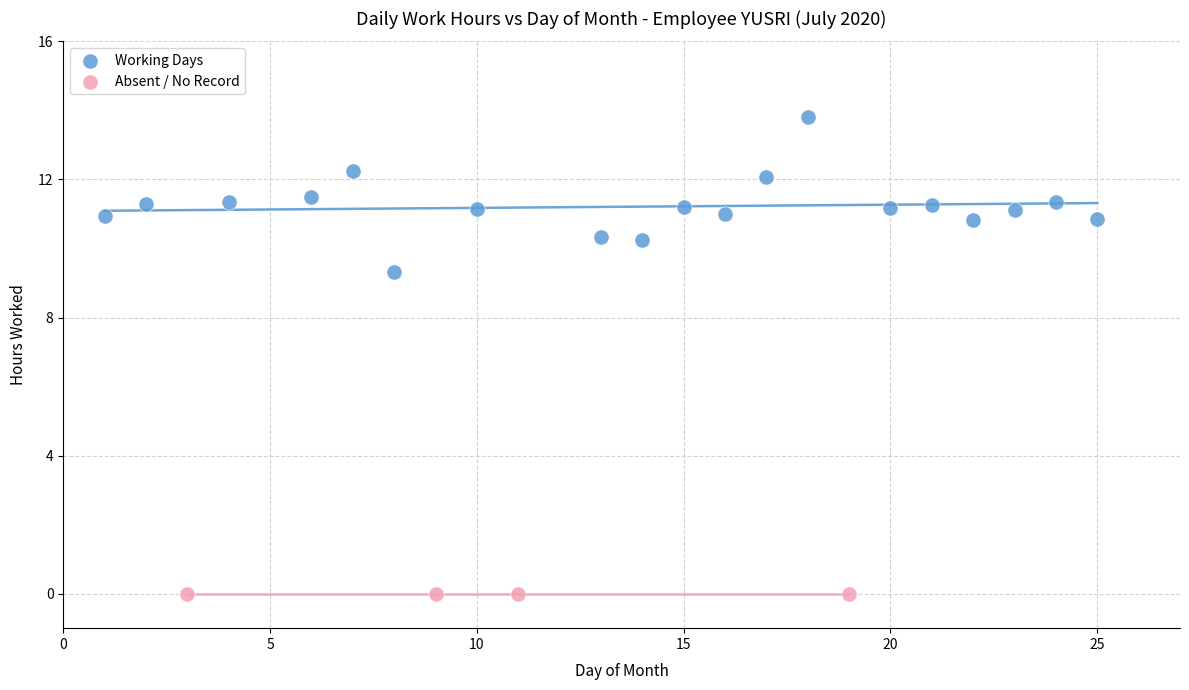

Which series reaches the maximum Y coordinate?

Working Days